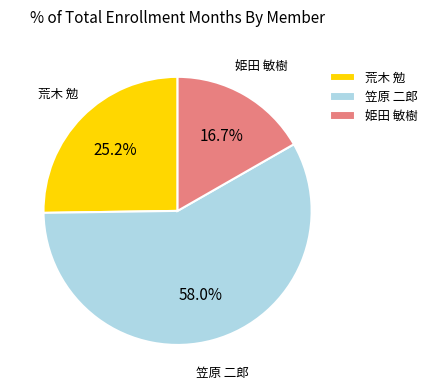

How many segments does this pie chart have?

3